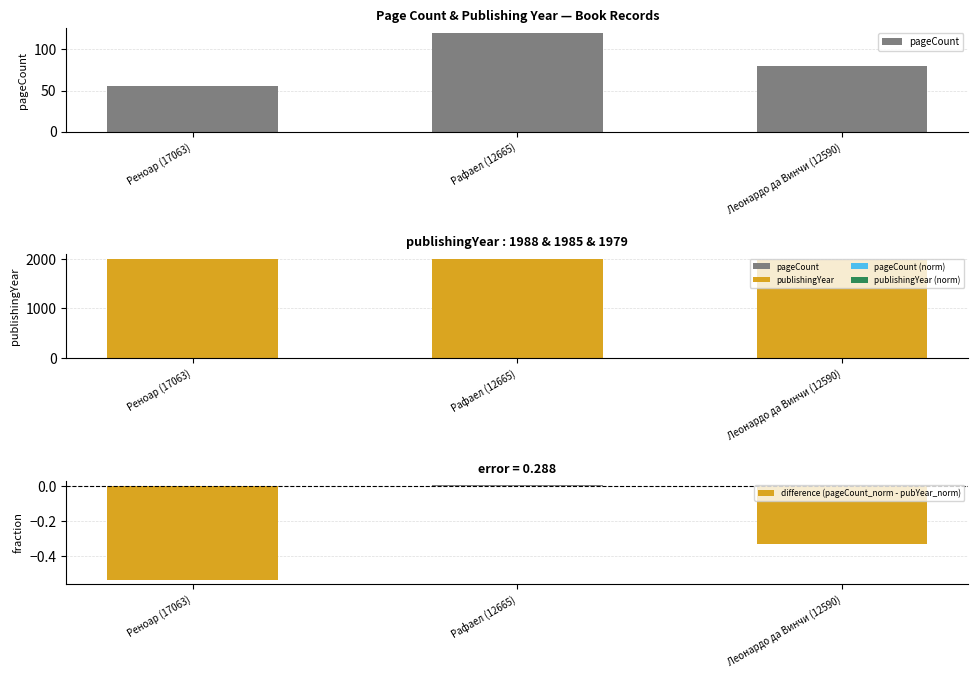

What is the difference between the maximum and second lowest values in the publishingYear series?

3.0